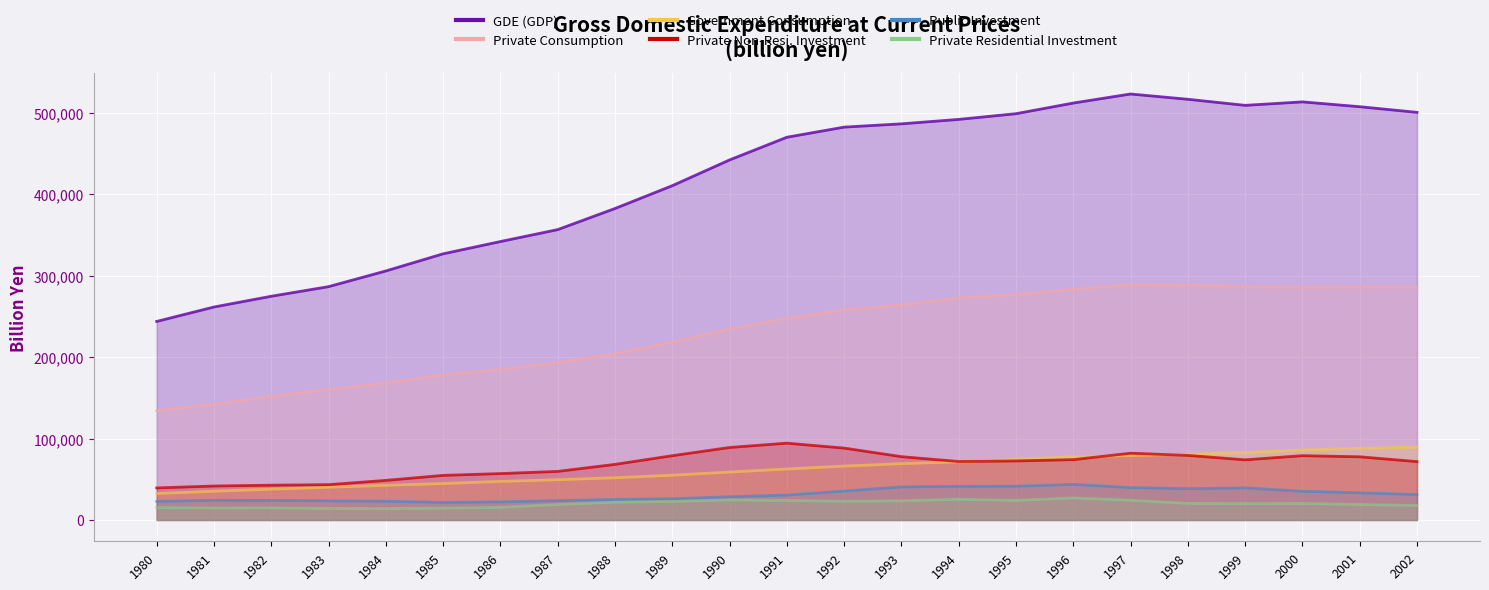

True or false: Public Investment has more than 1 interior local peaks.

True